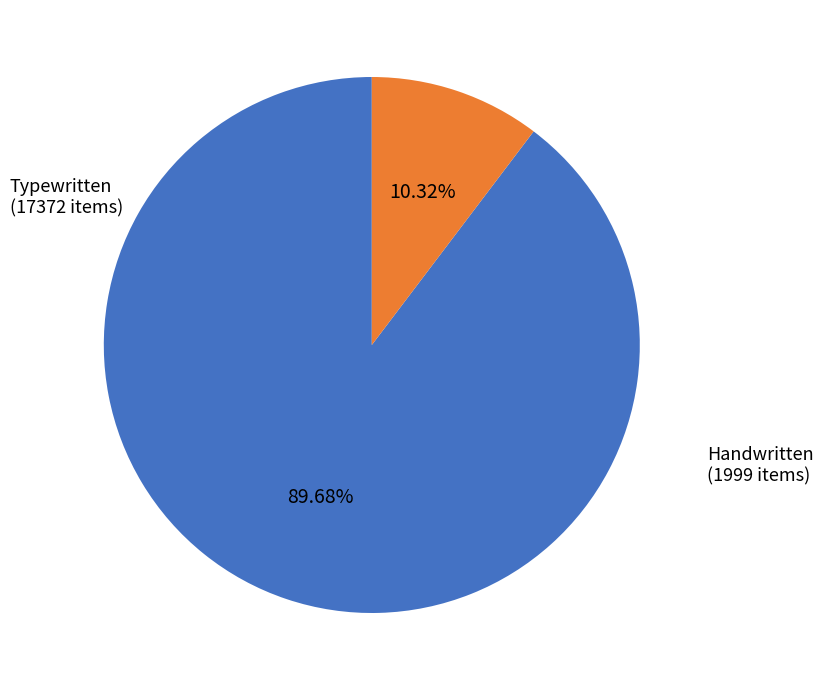

Which category has the smallest portion of the pie?

Handwritten